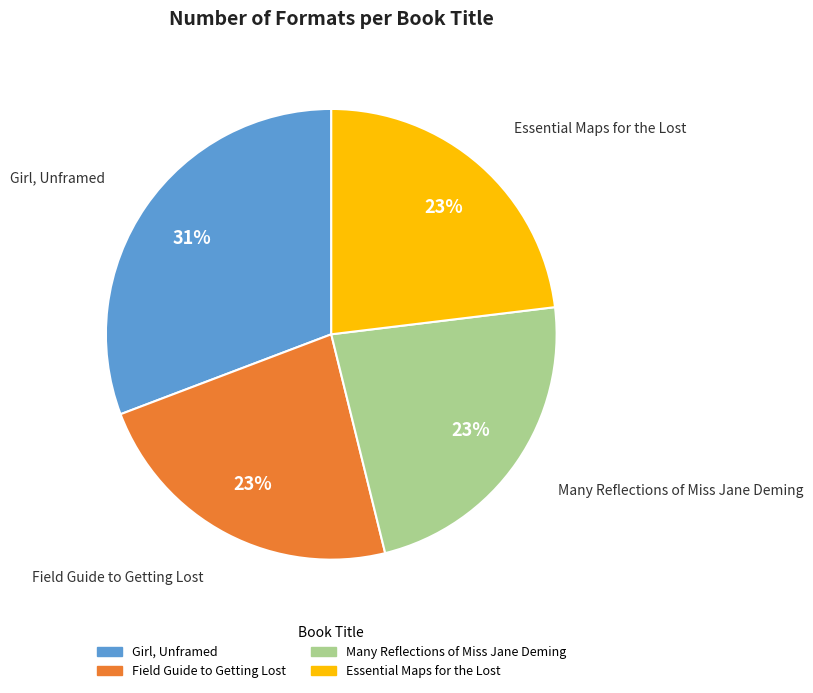

The Girl, Unframed slice represents 31% of the pie. True or false?

True